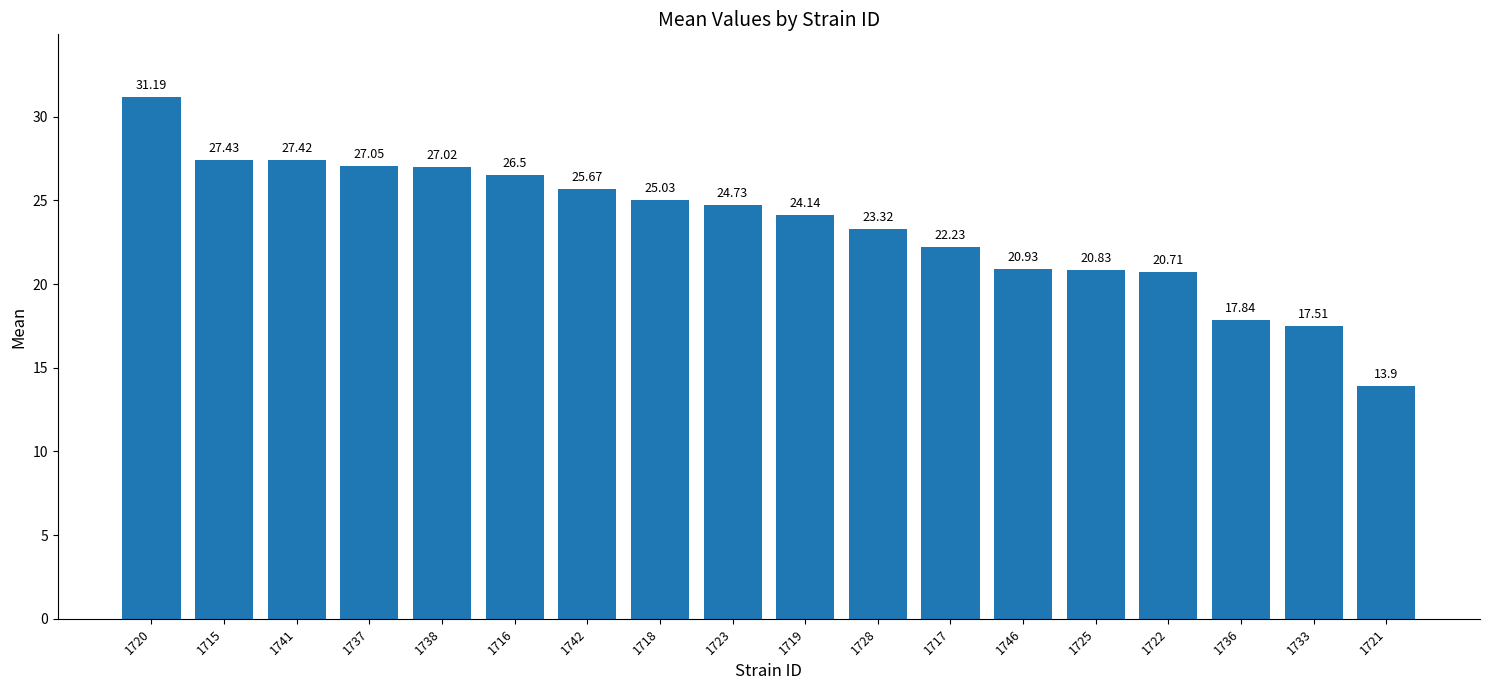

At which label is the value closest to 22?

1717